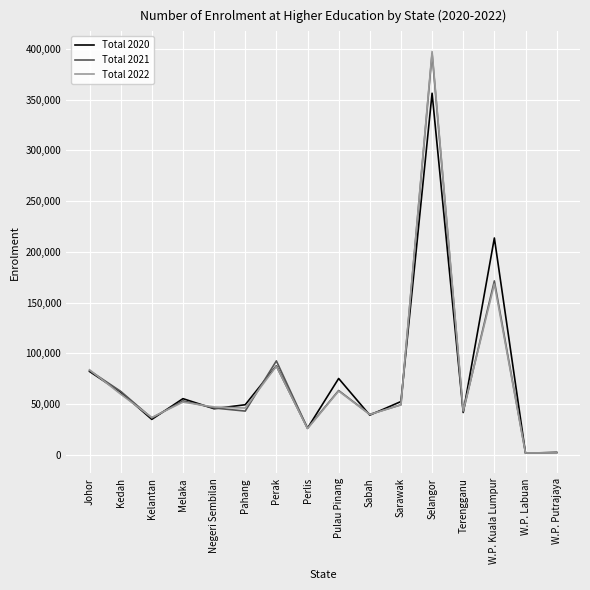

At which category is the sum across all series the highest?

Selangor